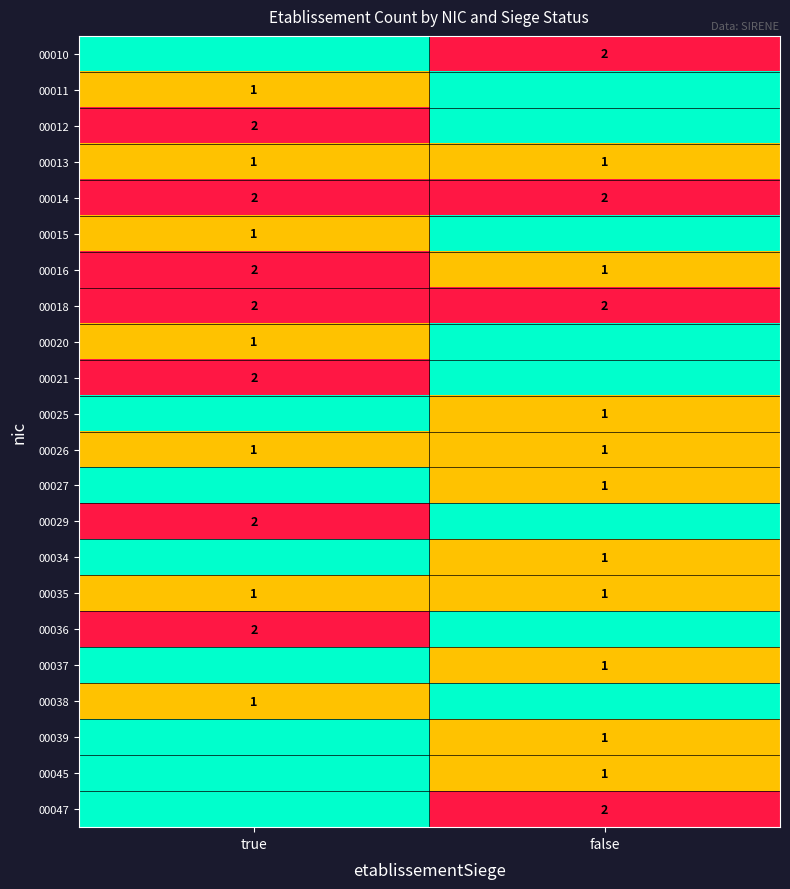

Between false and true, which is larger?

false